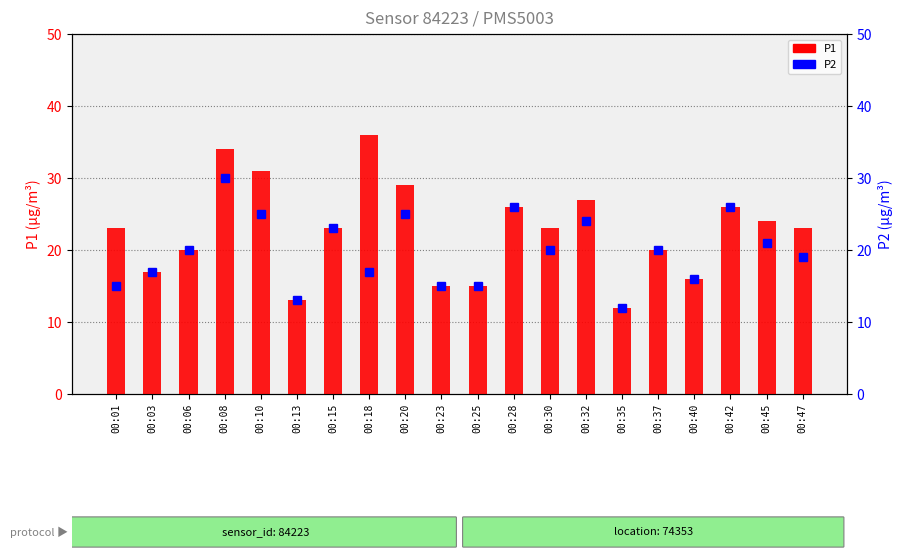

What are all the series names shown in the legend?

P1, P2